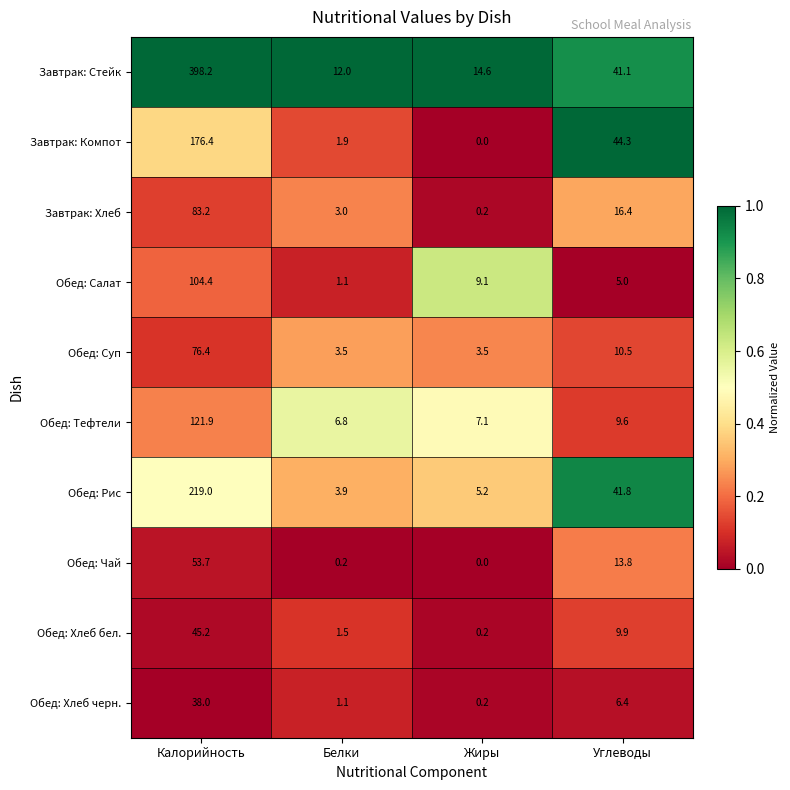

Rank the series by their maximum value, from lowest to highest.

Обед: Хлеб черн., Обед: Хлеб бел., Обед: Чай, Обед: Суп, Завтрак: Хлеб, Обед: Салат, Обед: Тефтели, Завтрак: Компот, Обед: Рис, Завтрак: Стейк